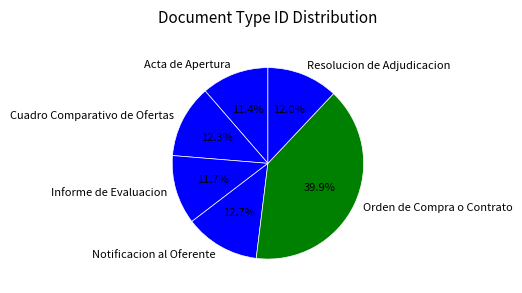

How many segments does this pie chart have?

6